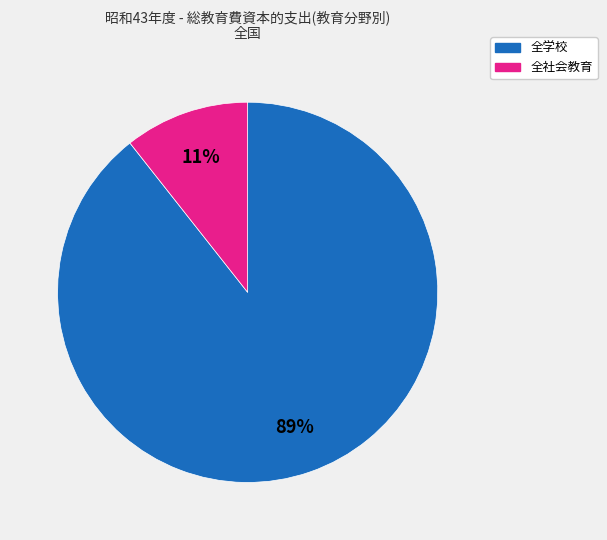

Is there any slice that represents more than half of the pie?

Yes